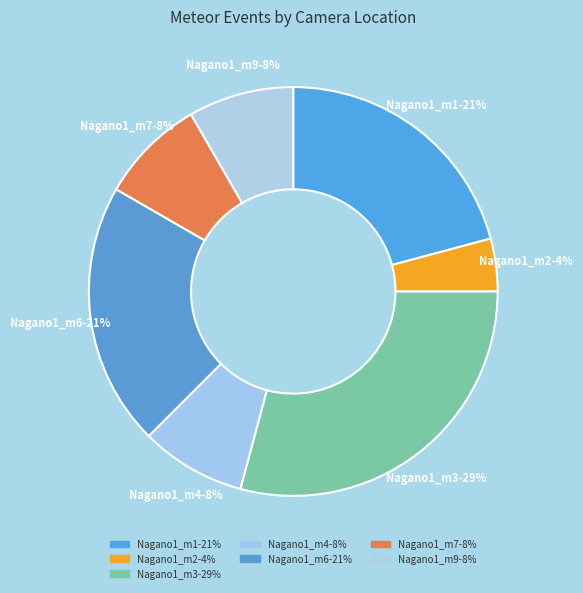

To the nearest percent, what is the combined percentage of Nagano1_m6 and Nagano1_m9?

29%